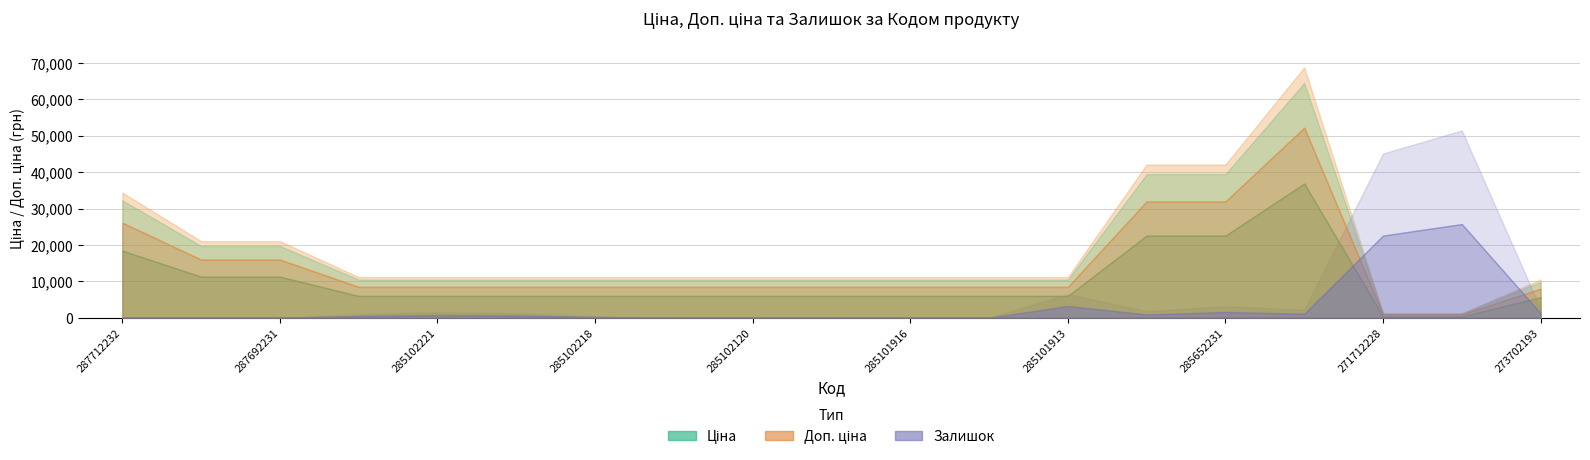

What is the sum of the Доп. ціна values at 273702193 and 285102221?

19358.9